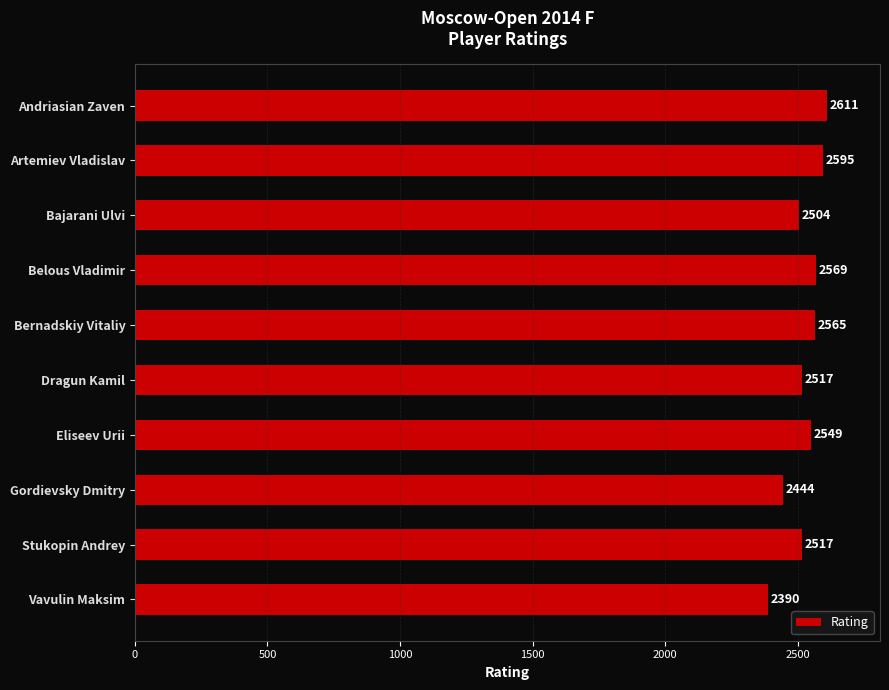

What is the value of the 7th bar from the top?

2549